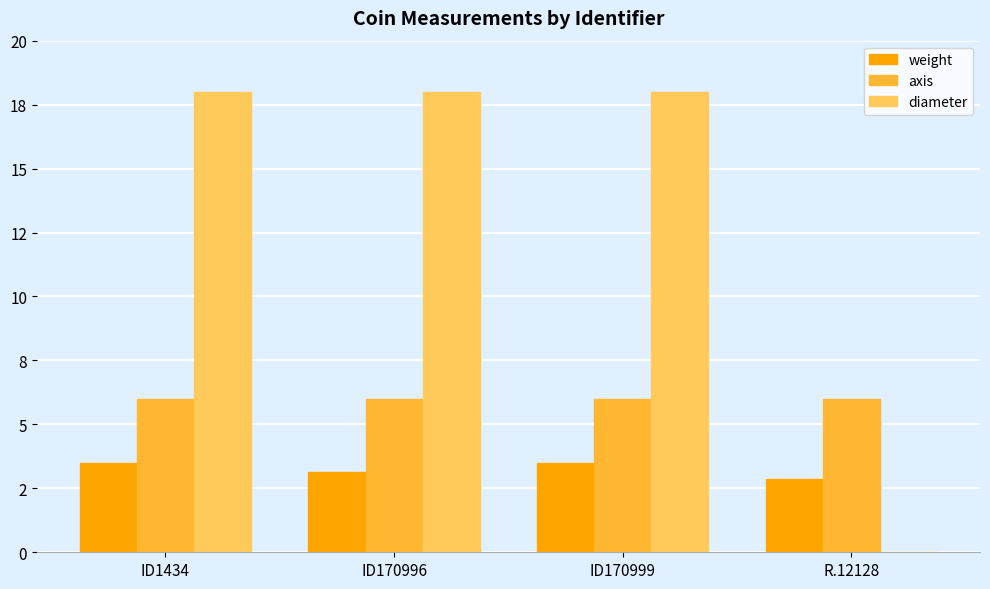

Does the chart contain stacked bars?

No